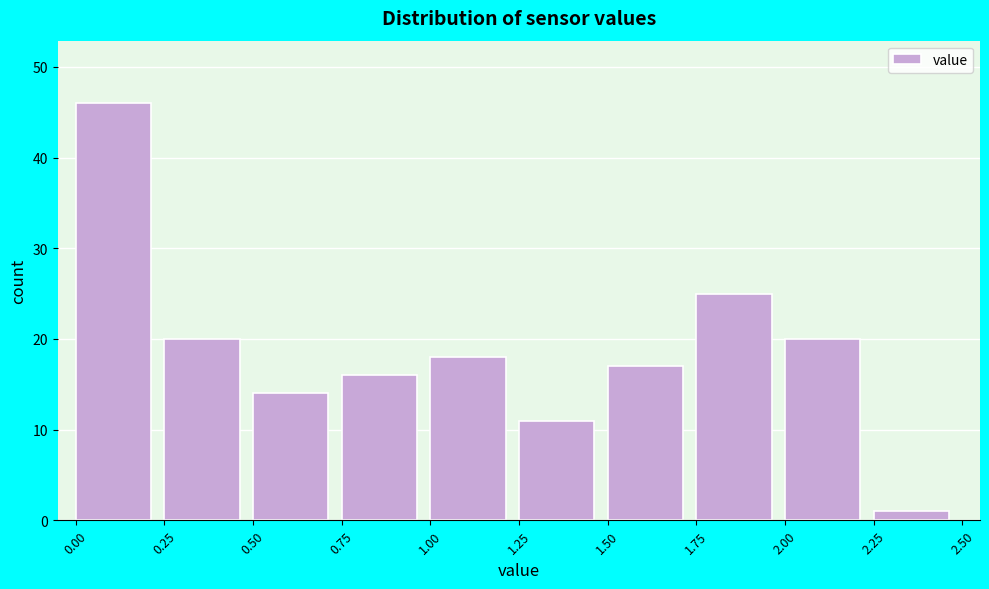

Reading left to right, transcribe this chart: for each bar, give the range it covers on the x-axis and its height. The values are not printed on the chart, so give them approximately, as read against the axis.

0.00 to 0.25: 46
0.25 to 0.50: 20
0.50 to 0.75: 14
0.75 to 1.00: 16
1.00 to 1.25: 18
1.25 to 1.50: 11
1.50 to 1.75: 17
1.75 to 2.00: 25
2.00 to 2.25: 20
2.25 to 2.50: 1